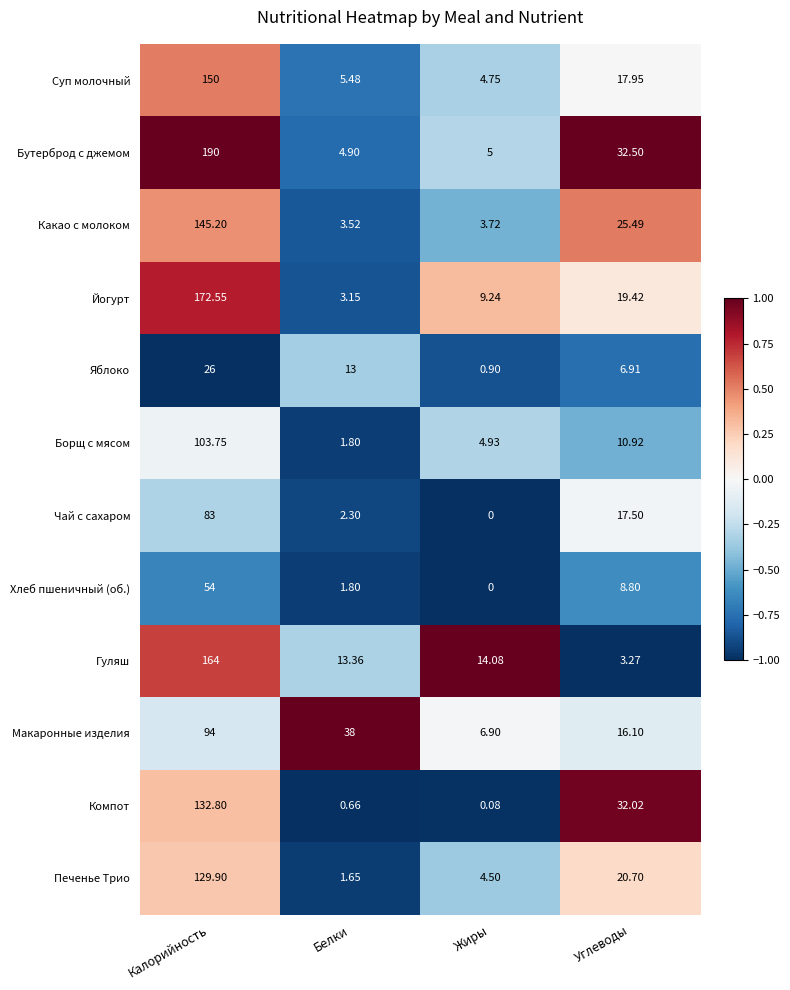

At how many categories does at least one series exceed 0?

4